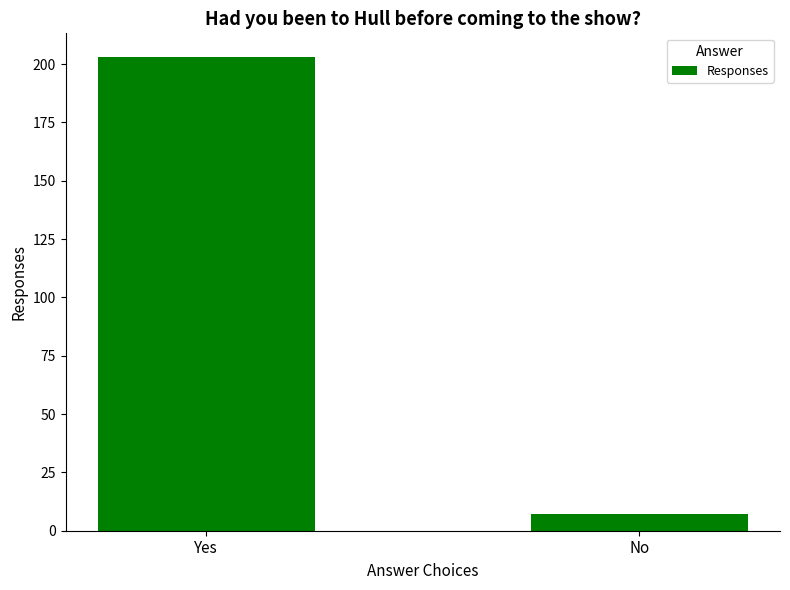

Reading left to right, list all the values displayed in this chart.

Yes=203	No=7